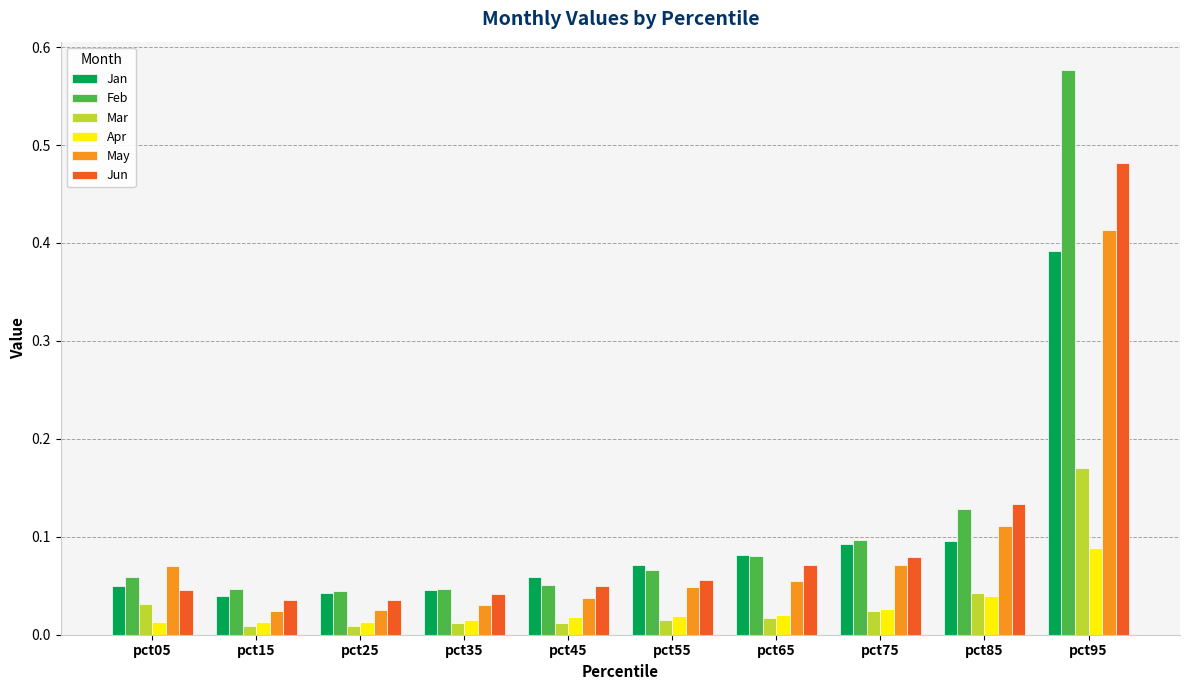

Which series has the widest spread of values?

Feb